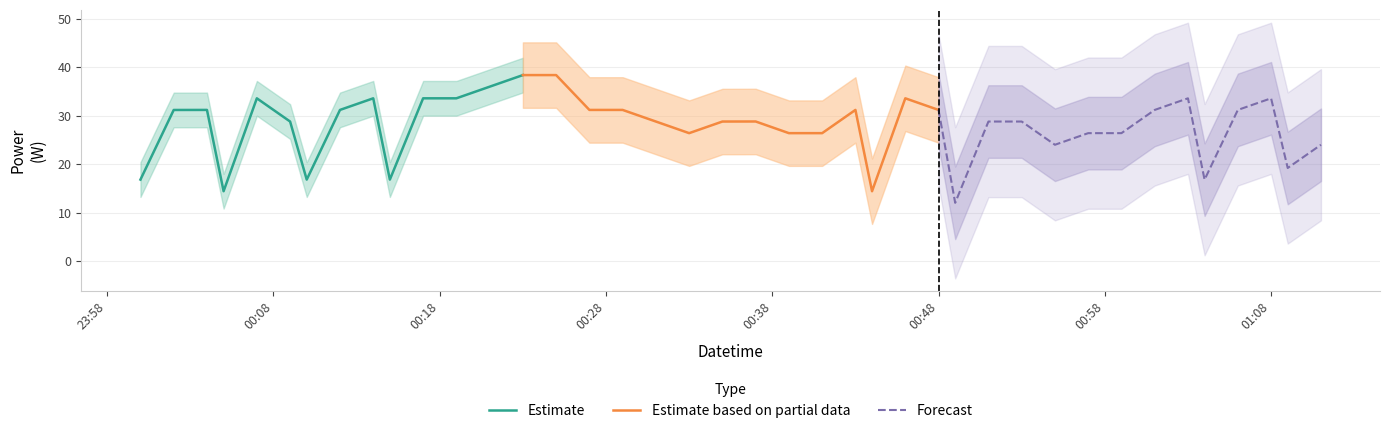

Is the value of Estimate at 9 greater than the value of Estimate based on partial data at 00:08?

No